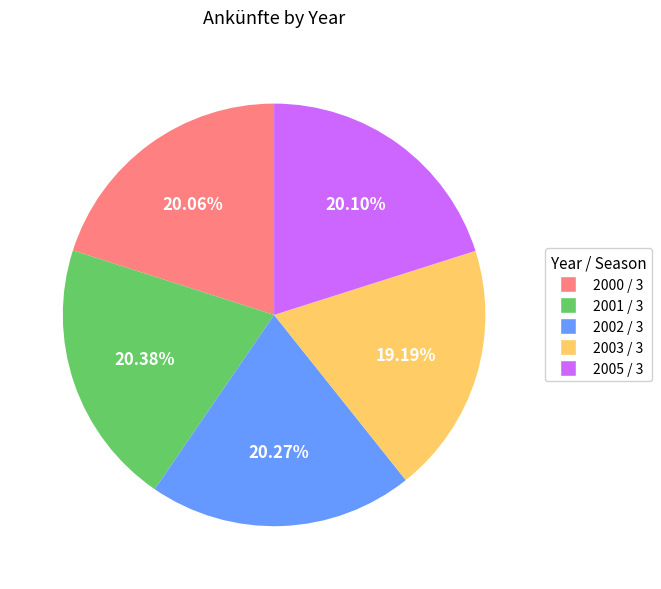

Do 2000 / 3 and 2005 / 3 together represent more than half of the pie?

No